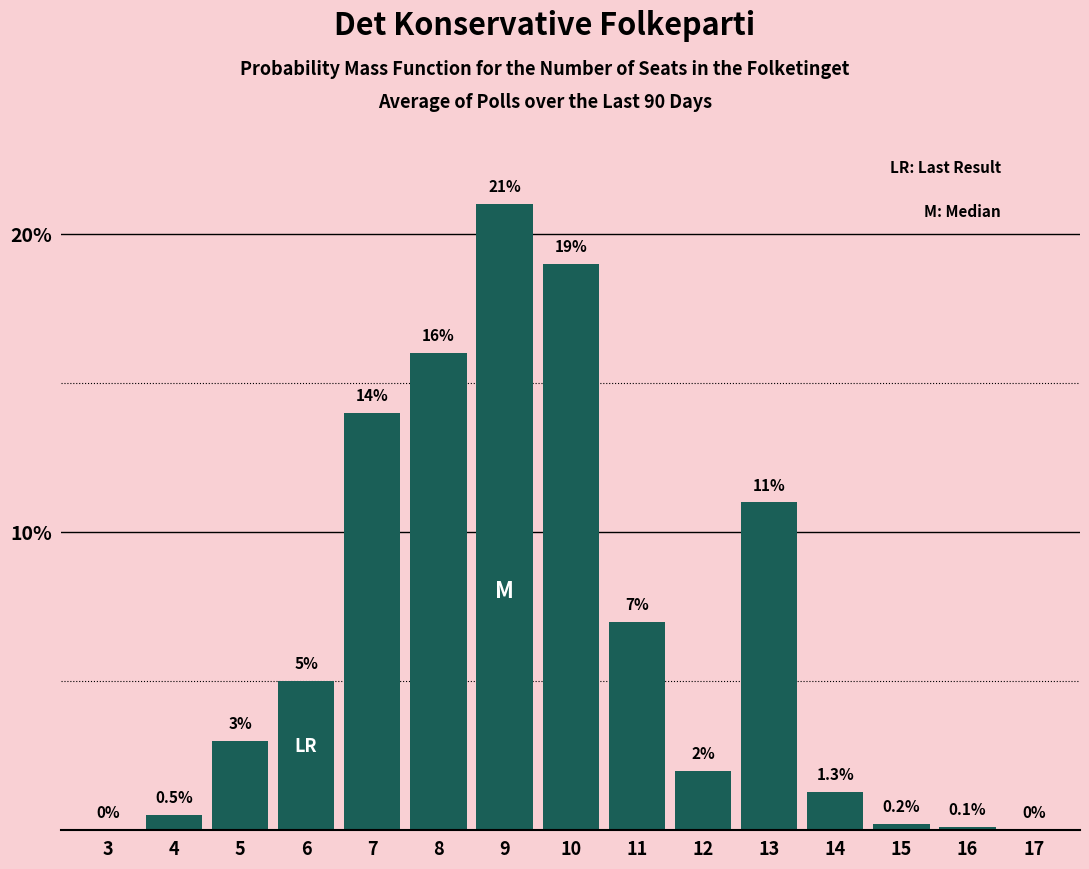

Reading left to right, transcribe all the data shown in this chart.

3=0.0	4=0.5	5=3.0	6=5.0	7=14.0	8=16.0	9=21.0	10=19.0	11=7.0	12=2.0	13=11.0	14=1.3	15=0.2	16=0.1	17=0.0